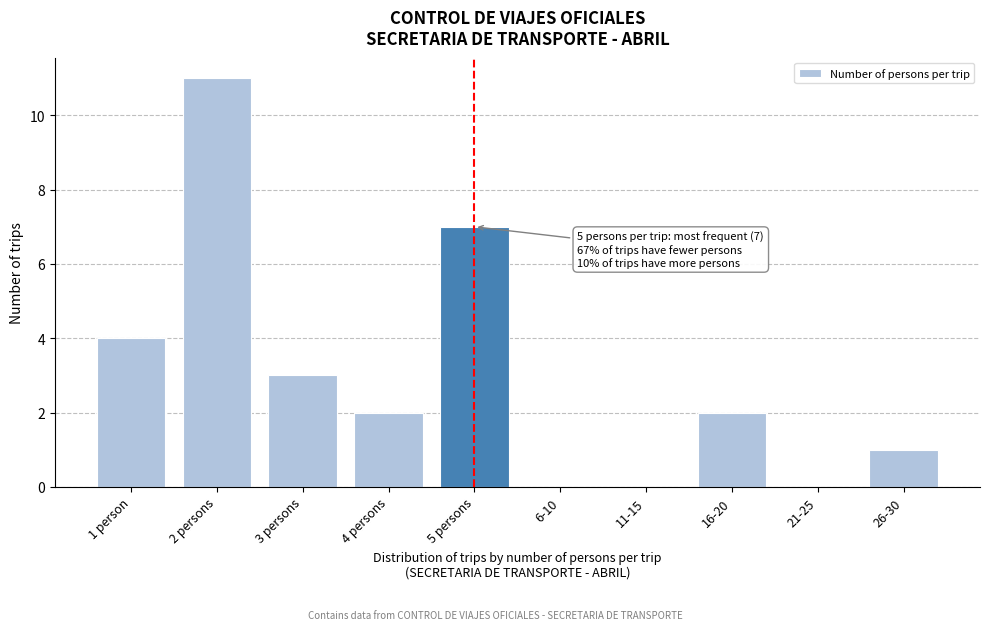

Reading left to right, what are all the values shown in this chart?

1 person=4	2 persons=11	3 persons=3	4 persons=2	5 persons=7	6-10=0	11-15=0	16-20=2	21-25=0	26-30=1